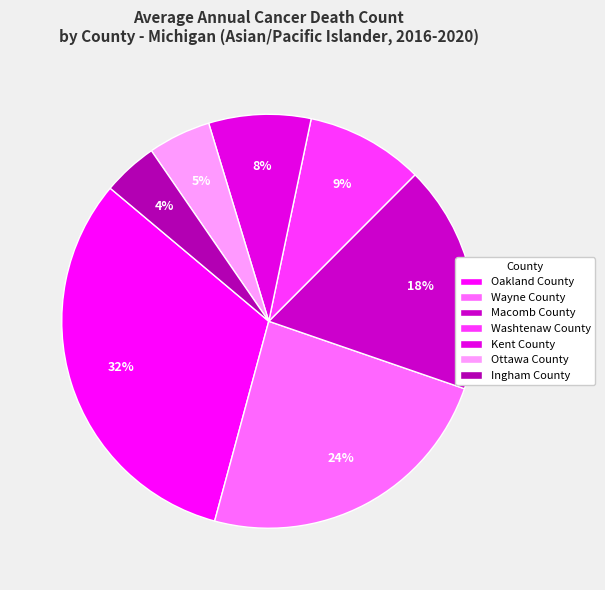

To the nearest percent, what is the combined percentage of Ingham County and Macomb County?

22%